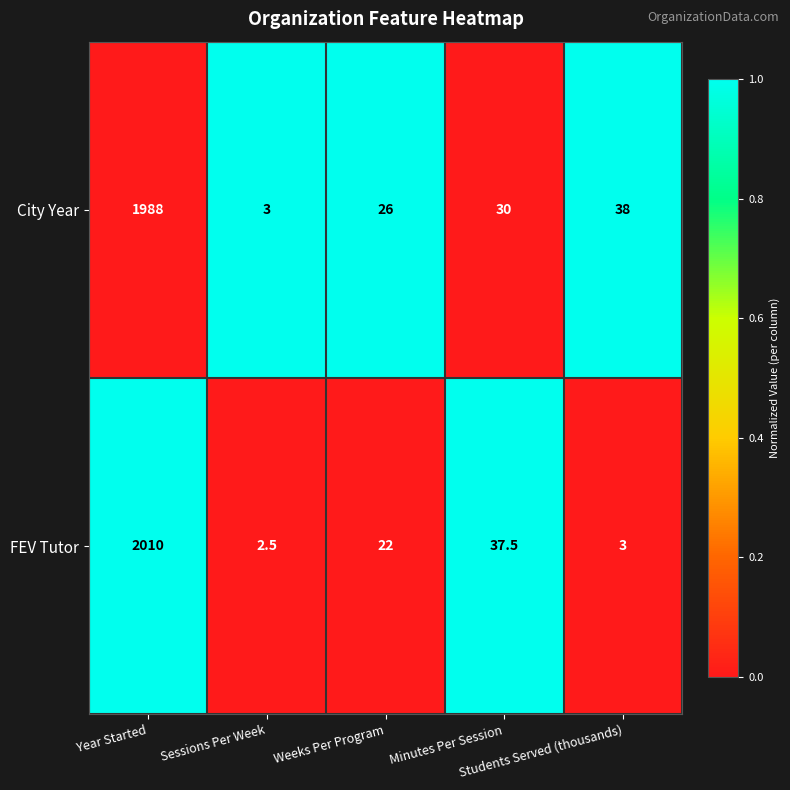

What is the difference between the maximum and minimum values in the FEV Tutor series?

2007.5